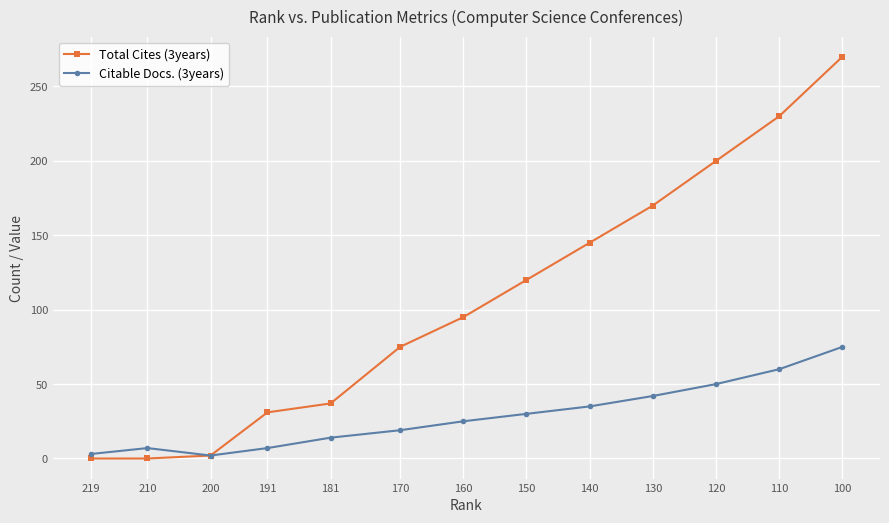

True or false: Citable Docs. (3years) has more than 1 interior local peaks.

False